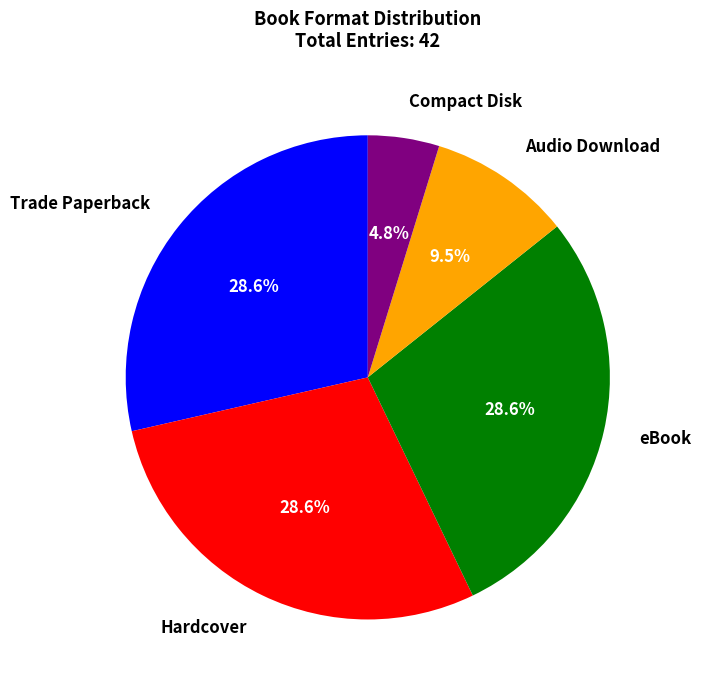

To the nearest percent, what is the average slice percentage?

20%